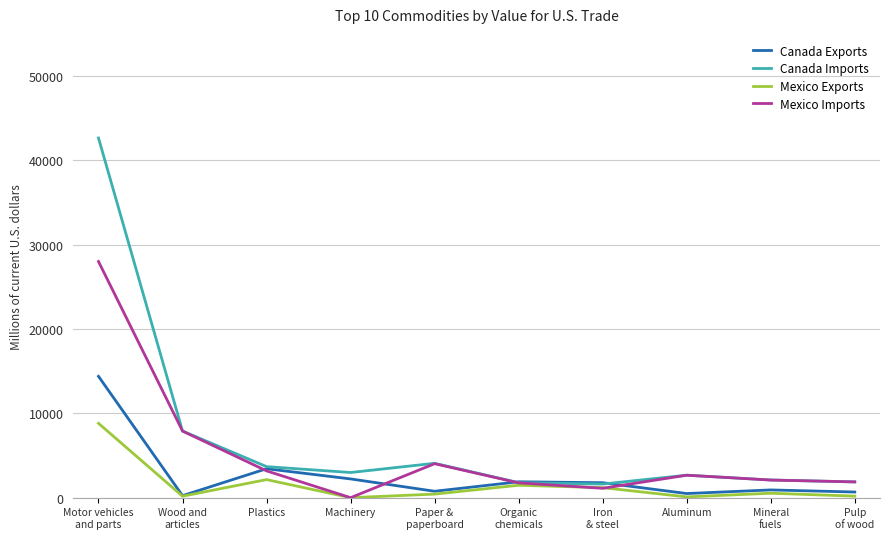

How many values in the Canada Imports series are below 2985?

5